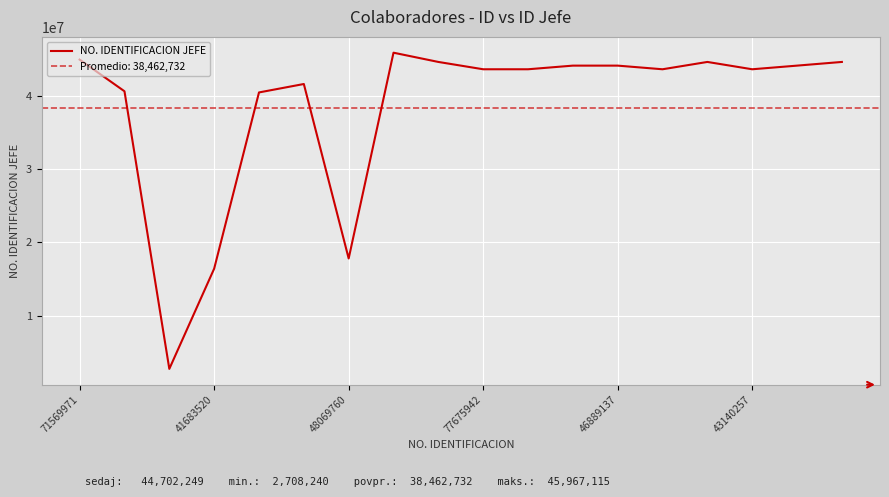

What is the ratio of the value at 14 to the value at 8?

1.0